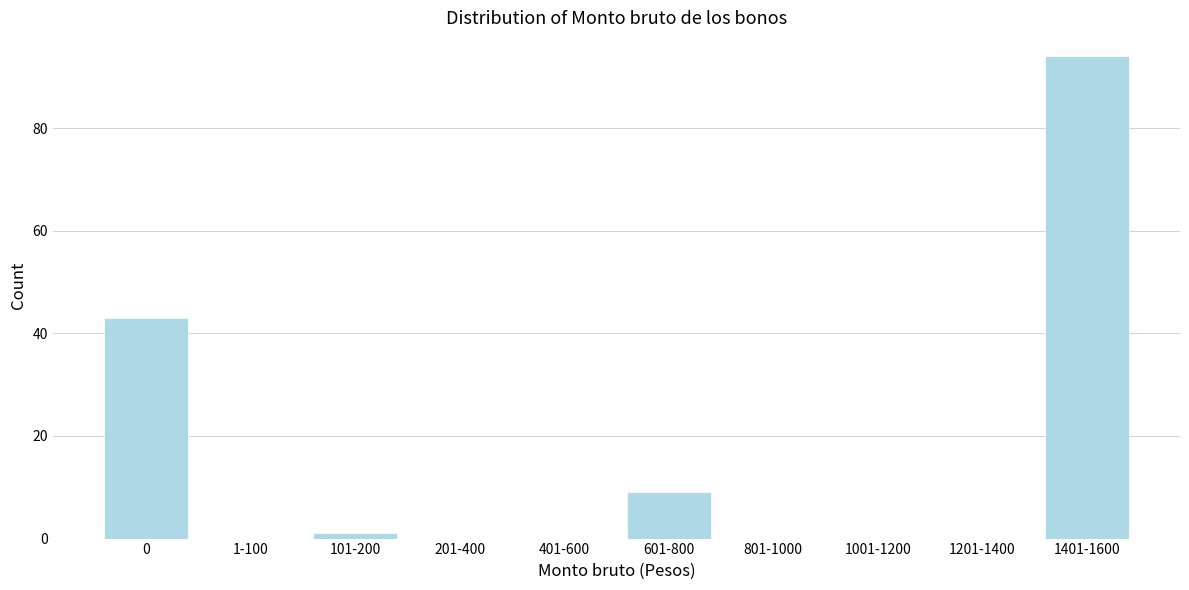

Reading right to left, list all the values displayed in this chart.

1401-1600=94	1201-1400=0	1001-1200=0	801-1000=0	601-800=9	401-600=0	201-400=0	101-200=1	1-100=0	0=43